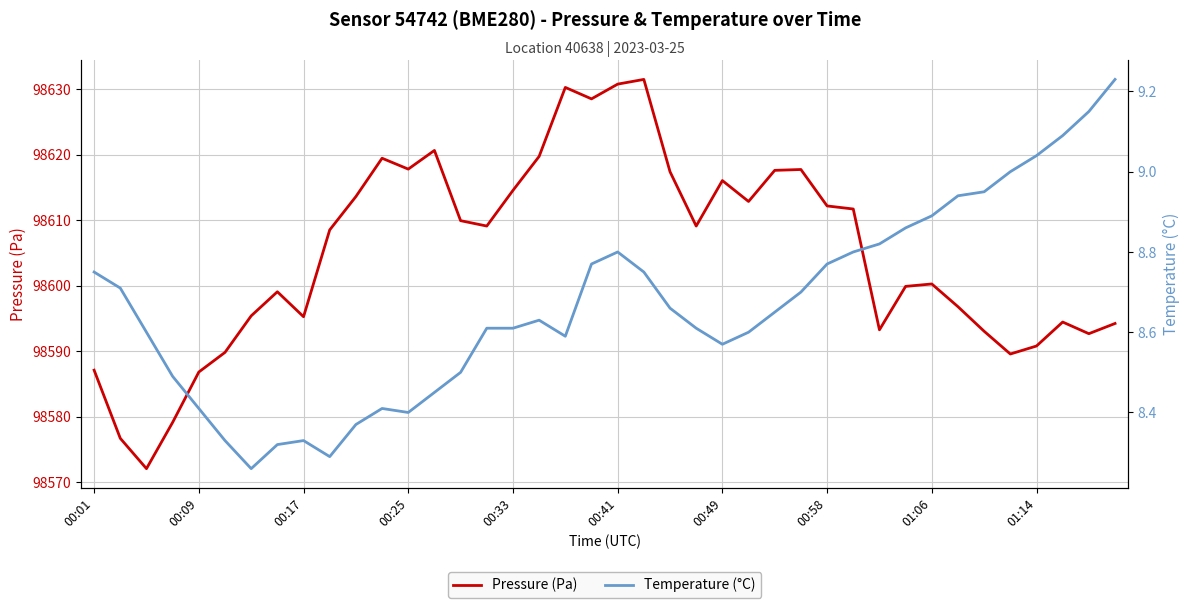

Count the number of data series in this chart.

2